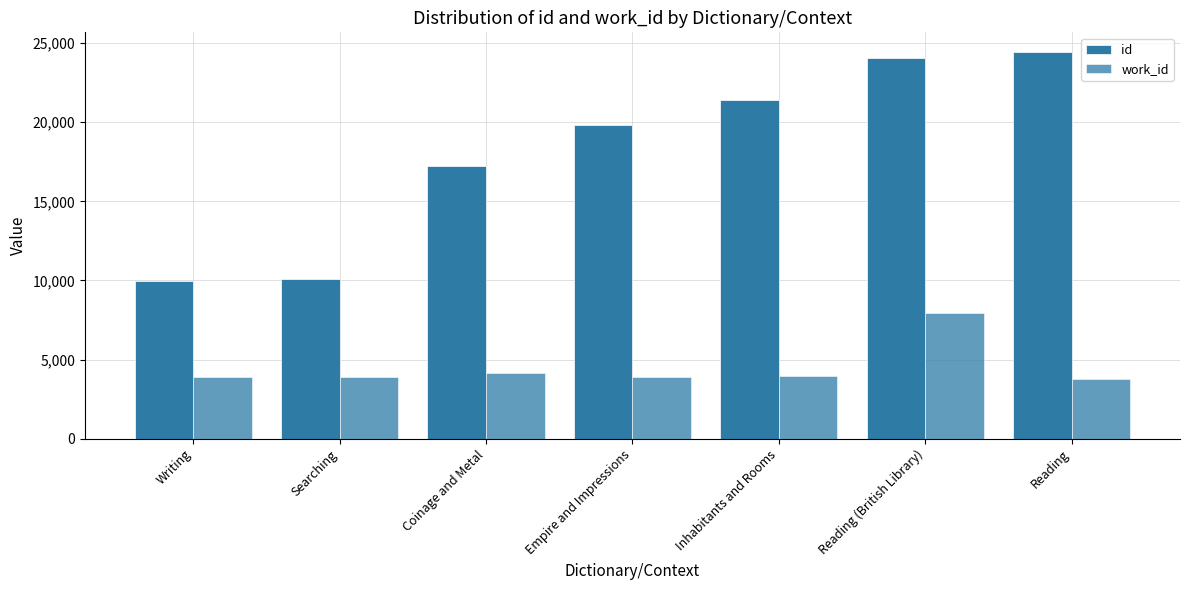

Reading left to right, what are all the values shown in this chart?

id: Writing=9963	Searching=10060	Coinage and Metal=17259	Empire and Impressions=19792	Inhabitants and Rooms=21428	Reading (British Library)=24087	Reading=24457
work_id: Writing=3866	Searching=3885	Coinage and Metal=4136	Empire and Impressions=3866	Inhabitants and Rooms=3938	Reading (British Library)=7945	Reading=3745